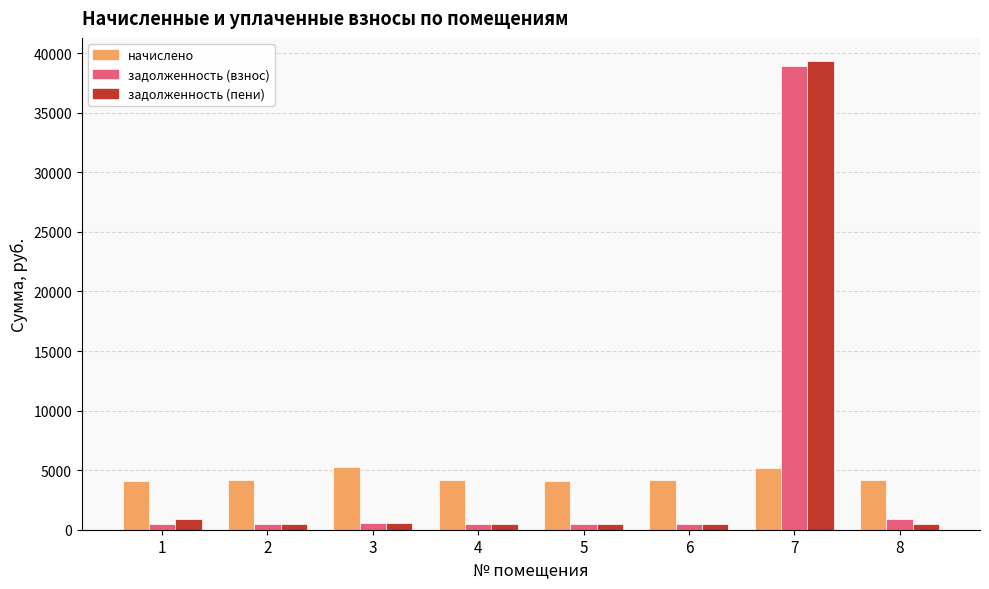

At which category is the sum across all series the highest?

7